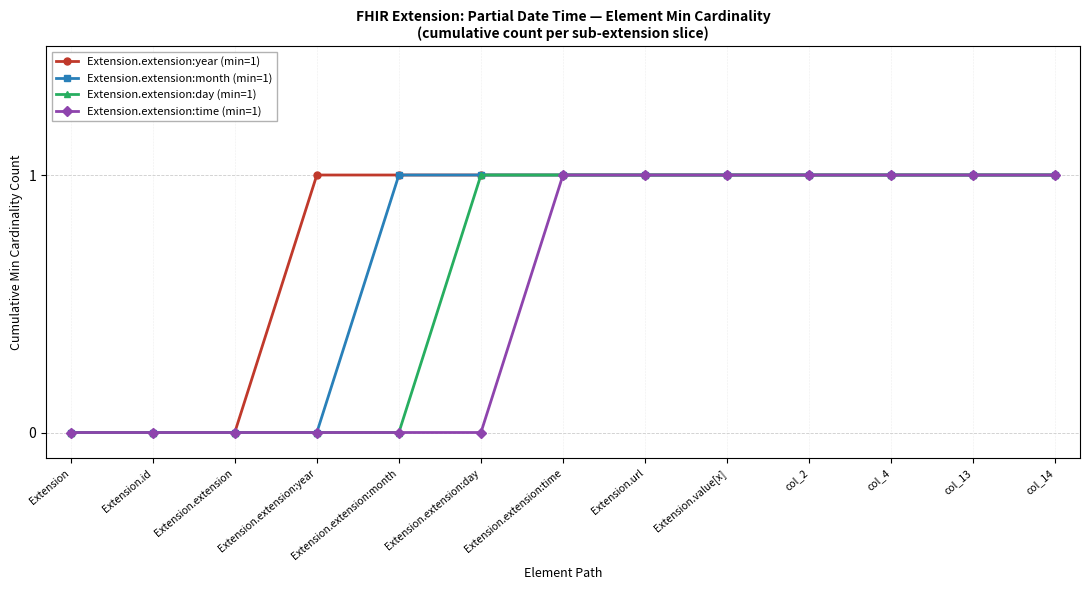

What are all the series names shown in the legend?

Extension.extension:year (min=1), Extension.extension:month (min=1), Extension.extension:day (min=1), Extension.extension:time (min=1)